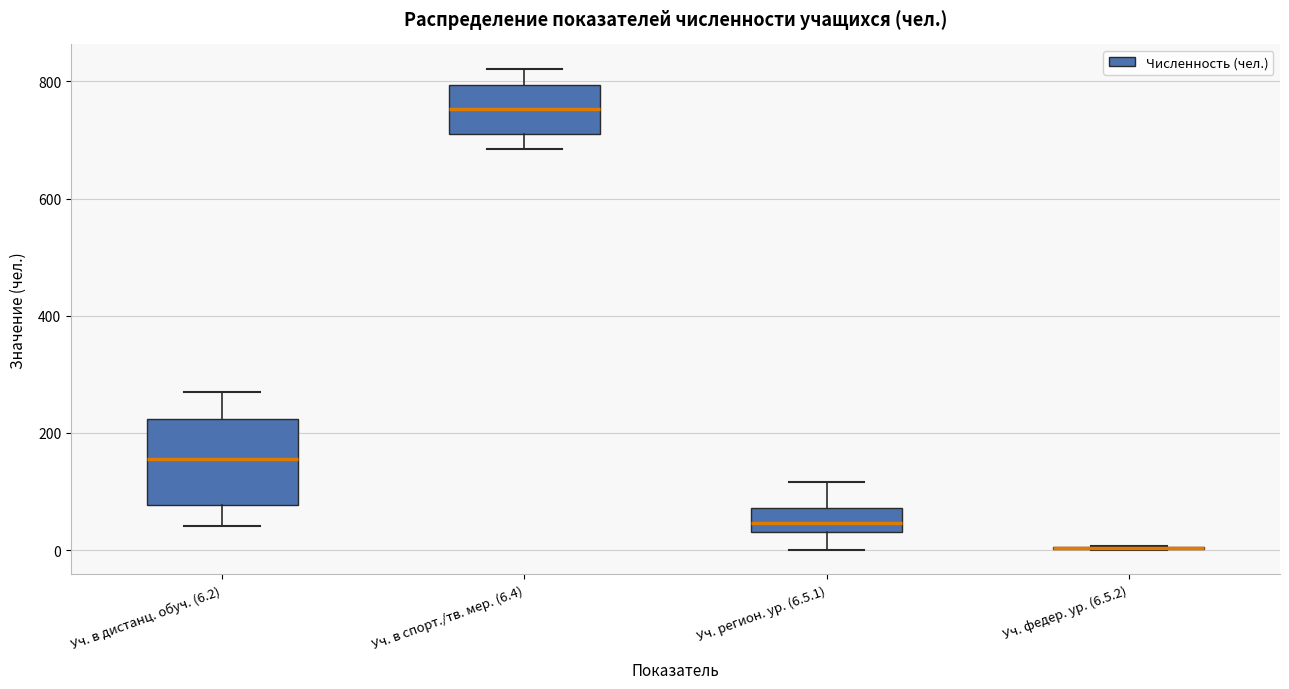

Reading left to right, transcribe this box plot: for each box, give where its median line is, the range the box spans, and where its two whiskers end, as read against the y-axis. The values are not printed on the chart, so give them approximately, as read against the axis.

Уч. в дистанц. обуч. (6.2): median 160, box 80 to 220, whiskers 40 to 280
Уч. в спорт./тв. мер. (6.4): median 760, box 720 to 800, whiskers 680 to 820
Уч. регион. ур. (6.5.1): median 40 (inside the box), box 40 to 80, whiskers 0 to 120
Уч. федер. ур. (6.5.2): box collapsed to a line at 0, whiskers 0 to 0